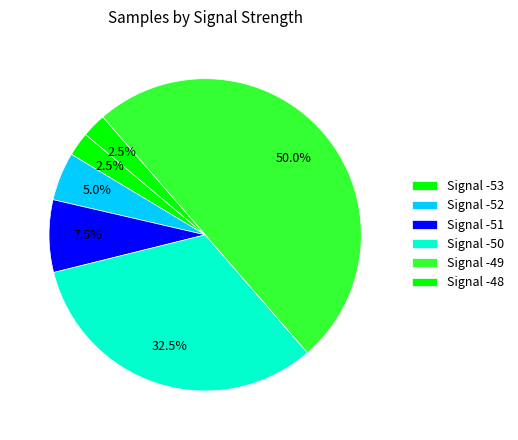

Count the number of slices in the pie.

6